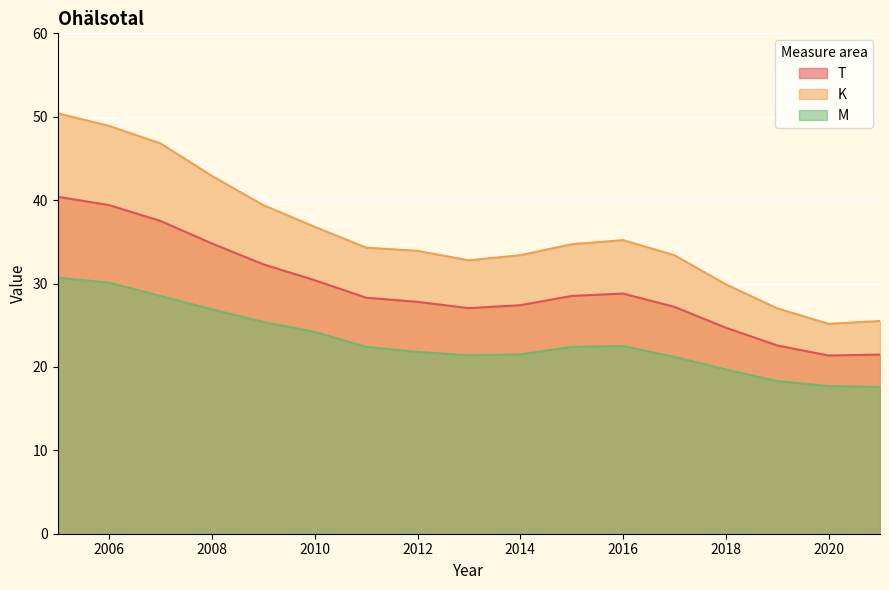

What is the difference between the maximum and minimum values in the T series?

19.0